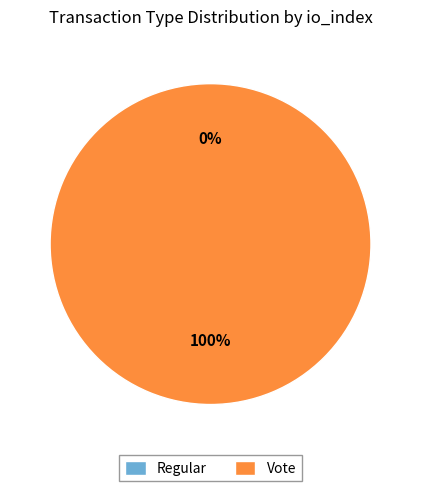

To the nearest percent, what is the difference between the largest and smallest slice percentages?

100%